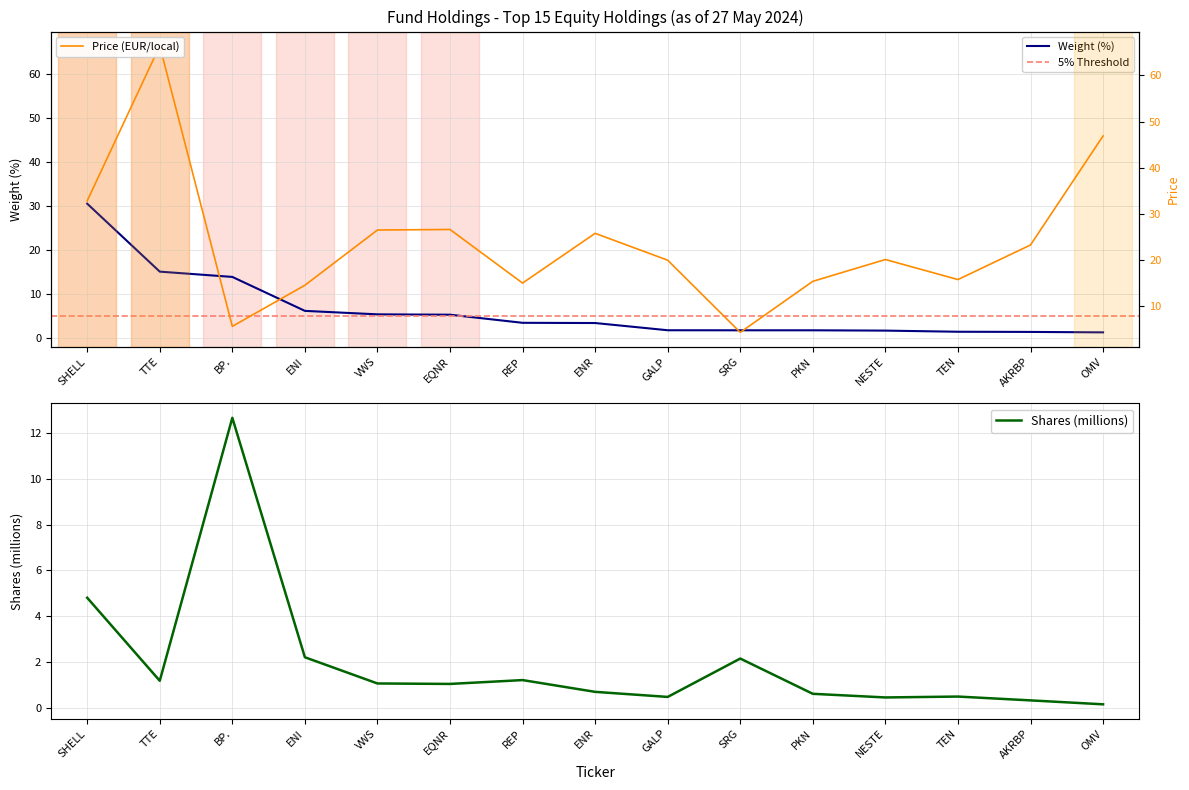

Which label corresponds to the smallest value in the chart?

OMV